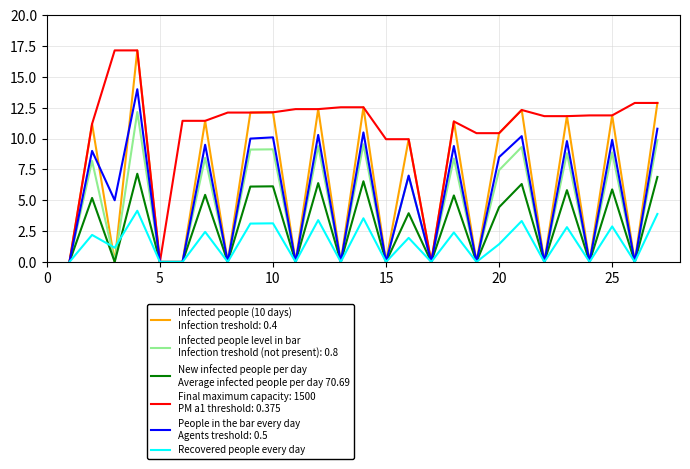

How many lines are shown in the chart?

6